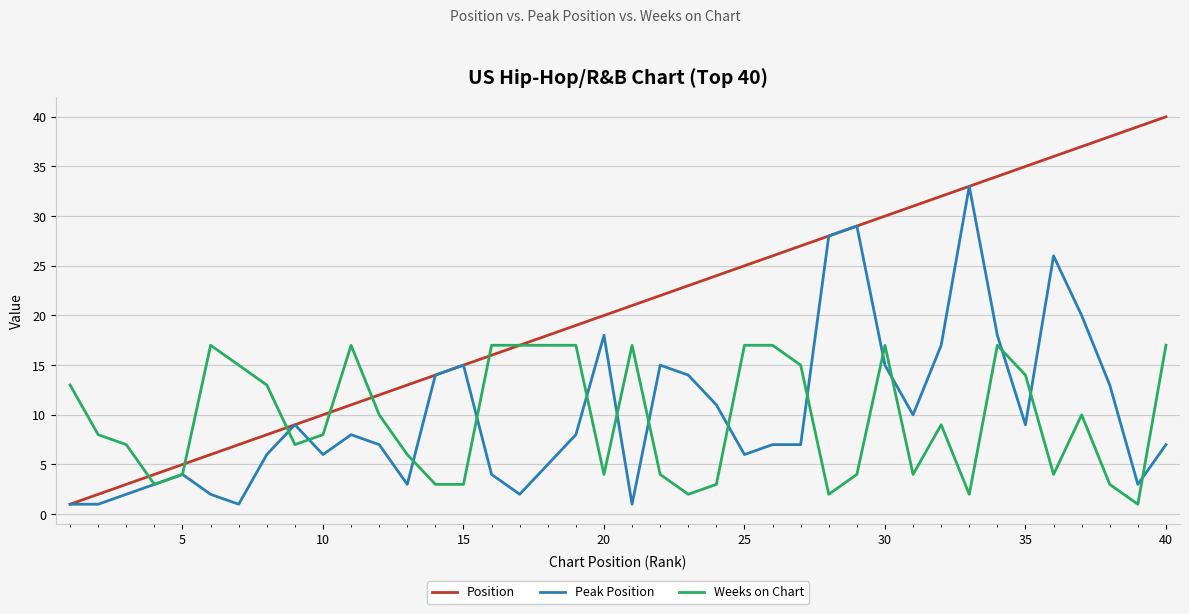

Which series has the largest range (max minus min)?

Position